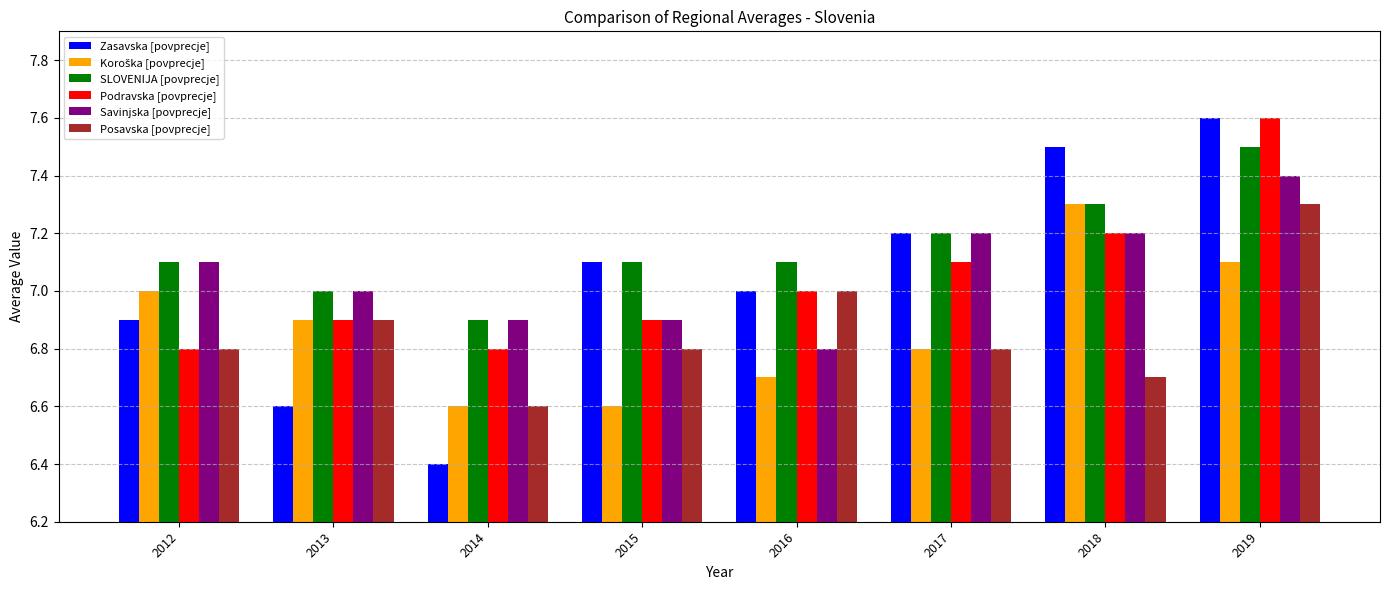

How many bars are there in total?

48